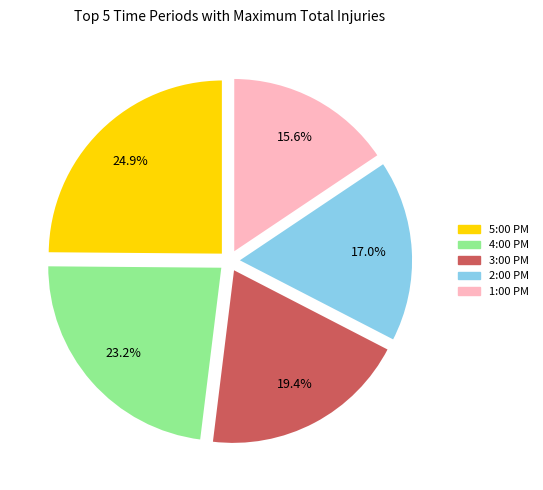

How many slices are in this pie chart?

5